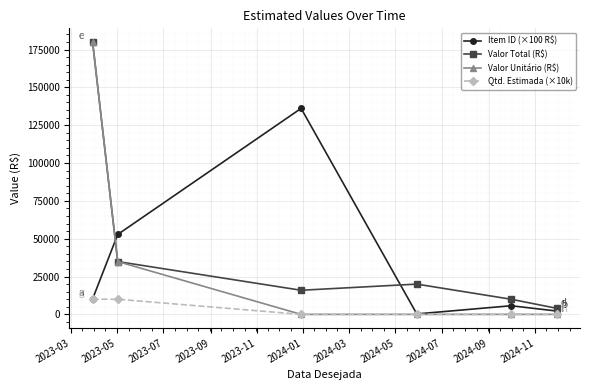

At how many categories does at least one series exceed 107458?

2